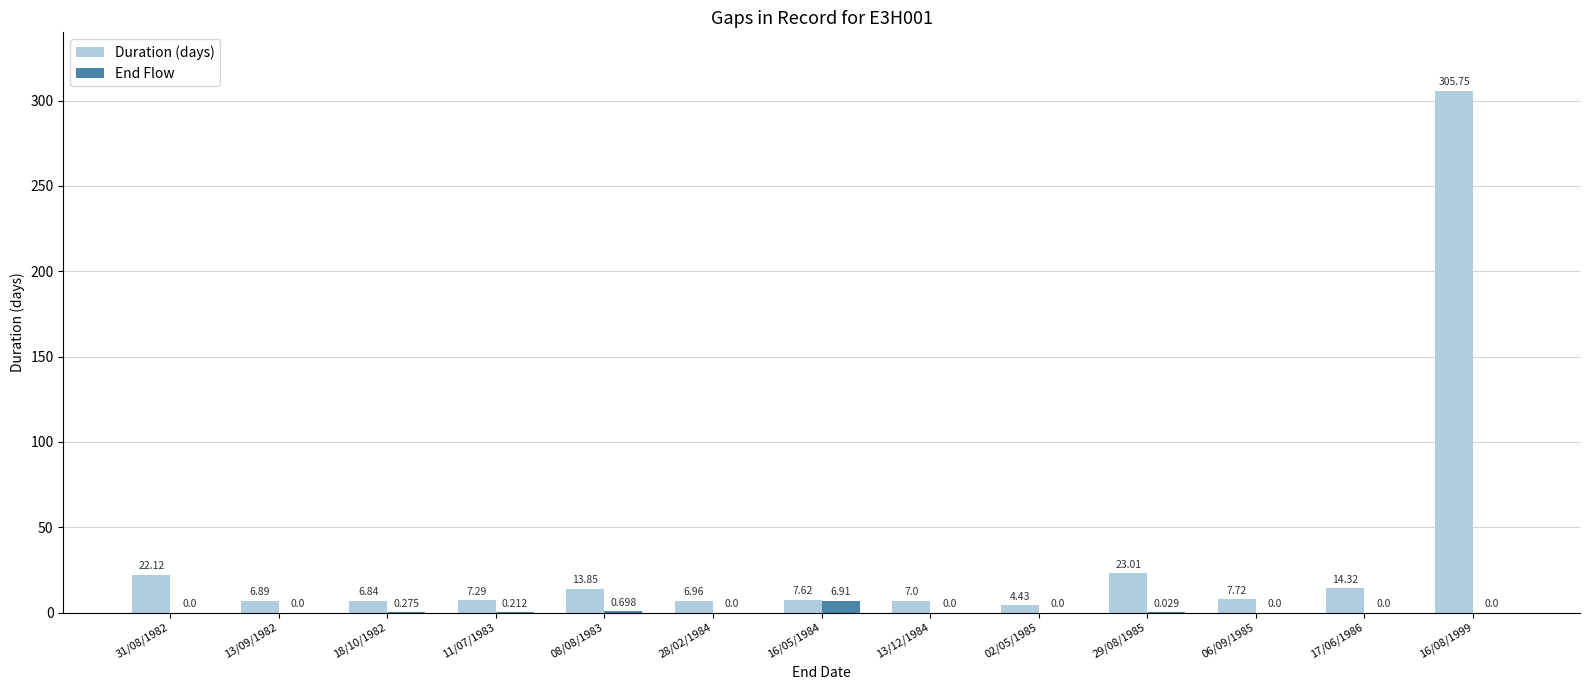

Is the value of Duration (days) at 18/10/1982 greater than the value of End Flow at 13/12/1984?

Yes